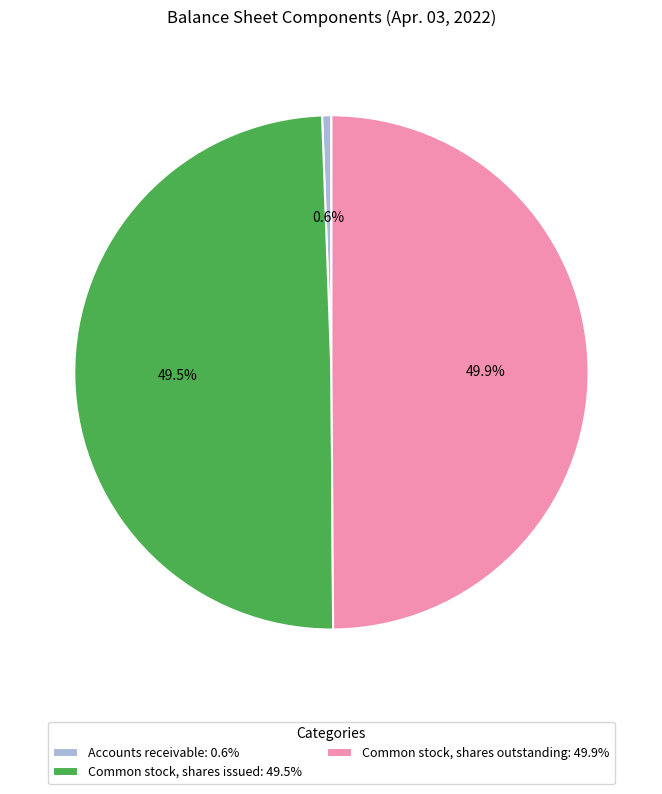

To the nearest percent, what is the difference between the Common stock, shares outstanding and Accounts receivable slice percentages?

49%